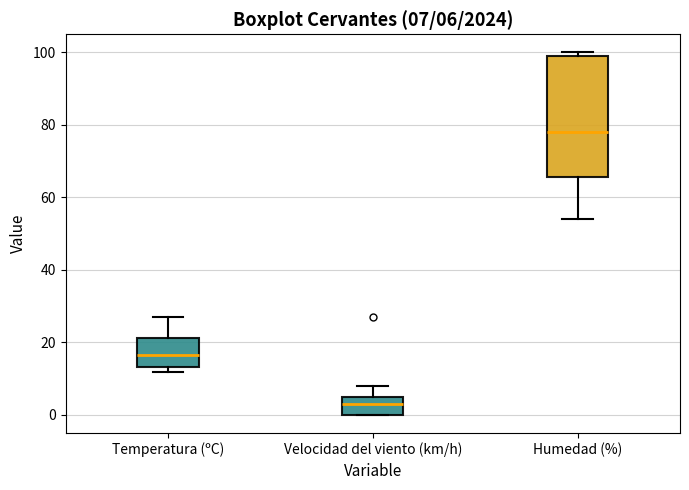

Which box's median line is the highest?

Humedad (%)